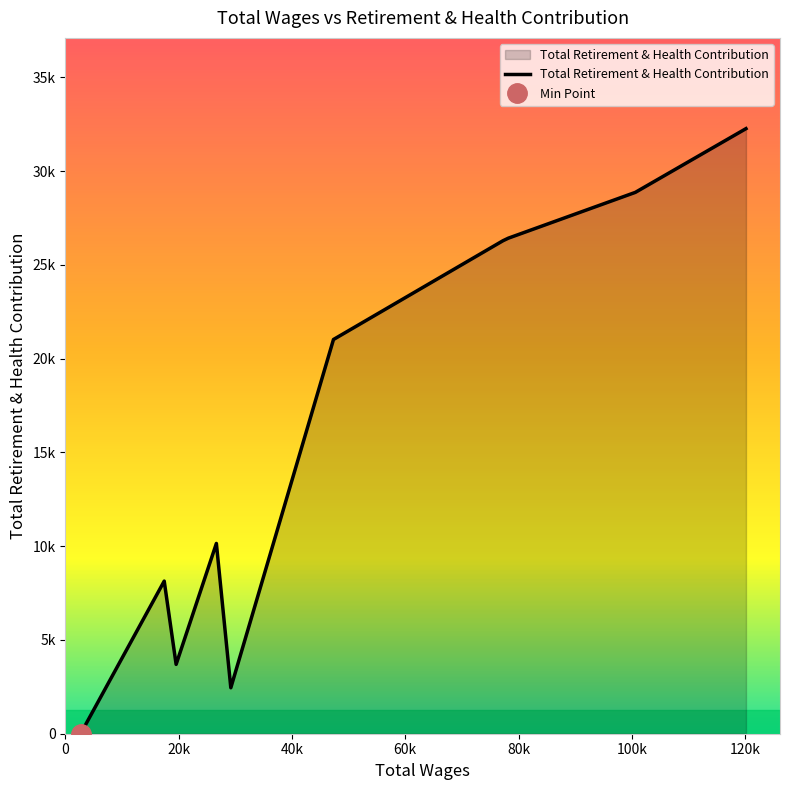

Reading left to right, extract all data points from this chart.

0	8140	3698	10149	2451	21026	26293	26431	28873	32271